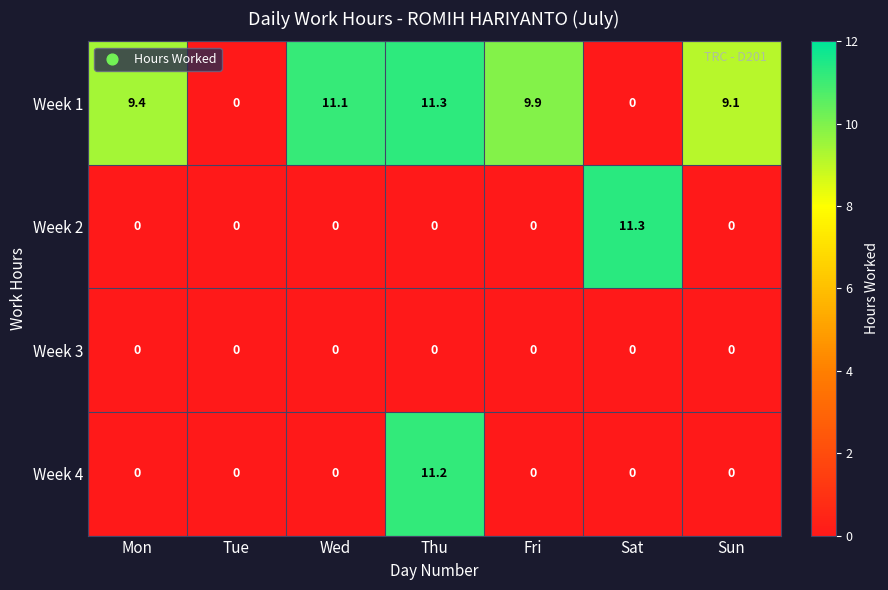

What is the spread (max minus min) of values at Sat?

11.3